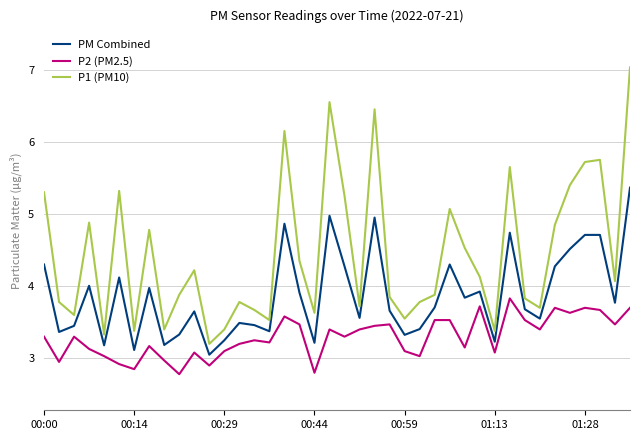

True or false: PM Combined and P1 (PM10) intersect in this chart.

False